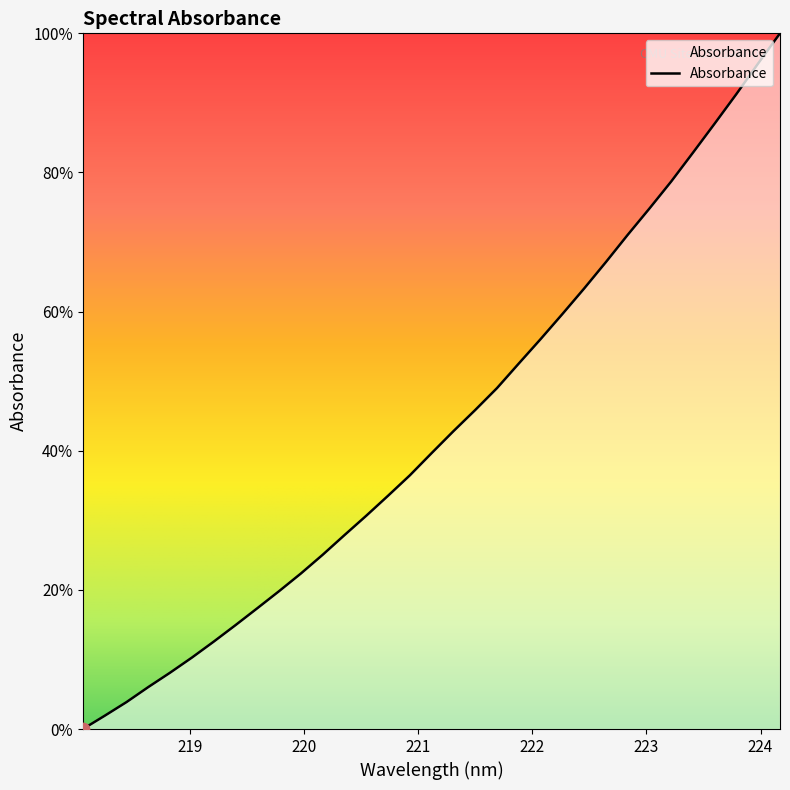

What is the maximum value shown in the chart?

100.0